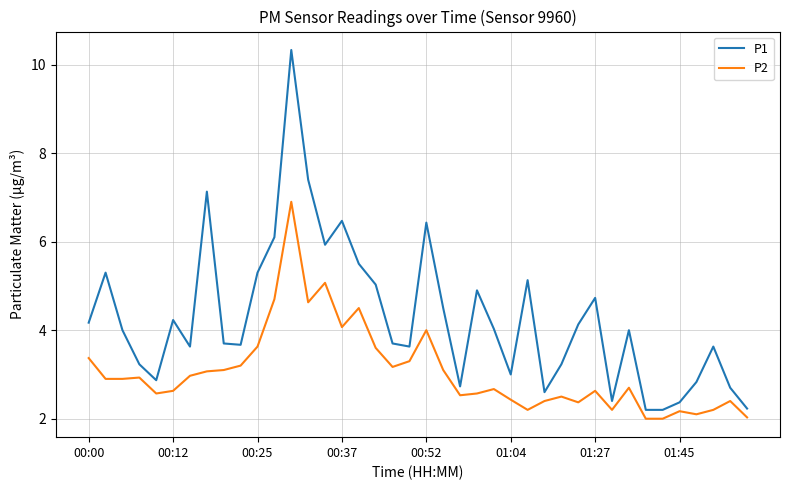

True or false: P1 and P2 cross at least once.

False